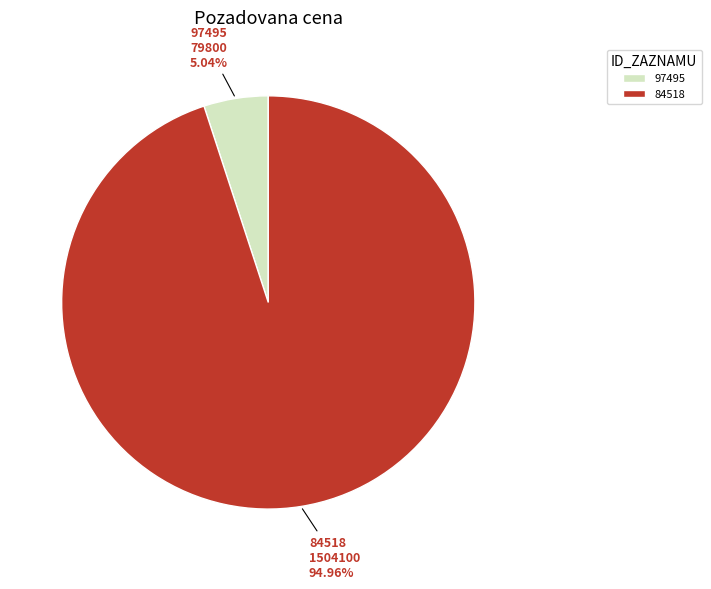

True or false: 97495 accounts for 12% of the total.

False